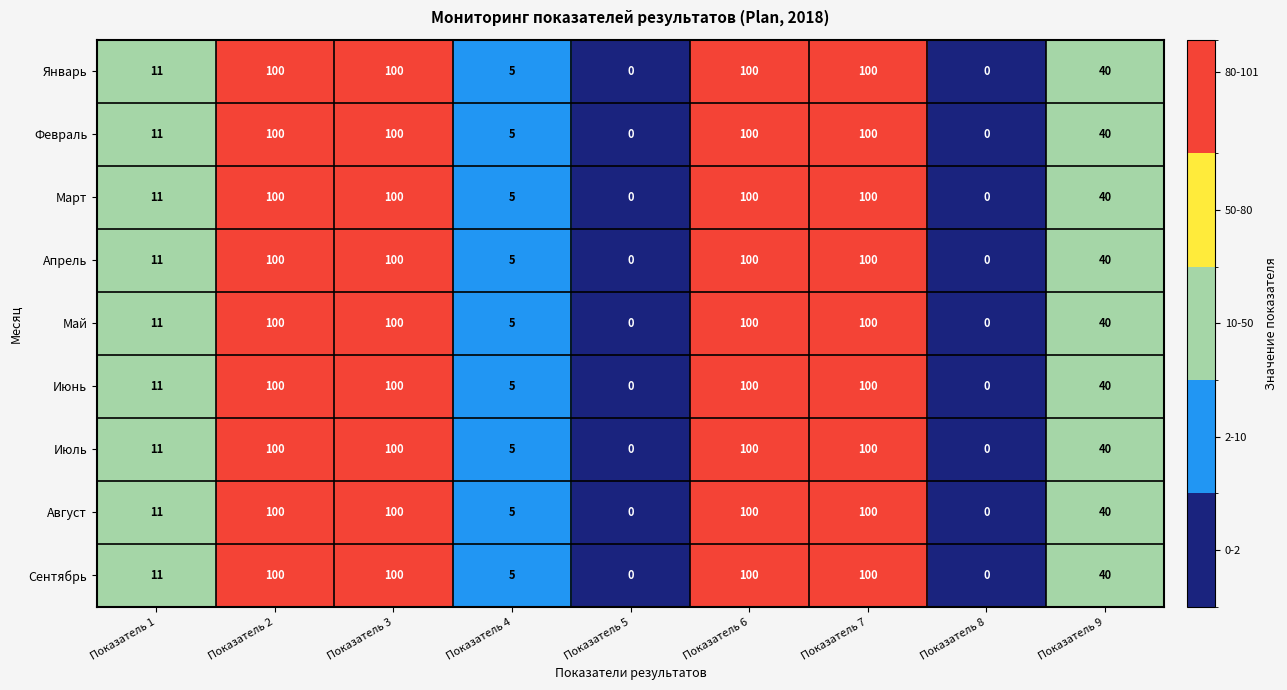

What is the greatest value displayed?

100